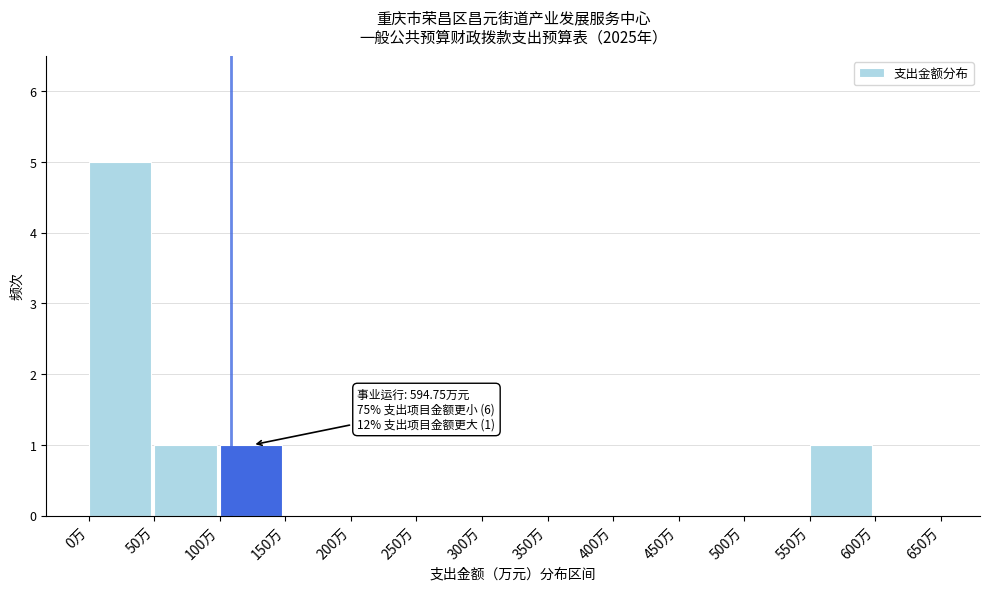

Which range on the x-axis has the tallest bar?

0 to 50